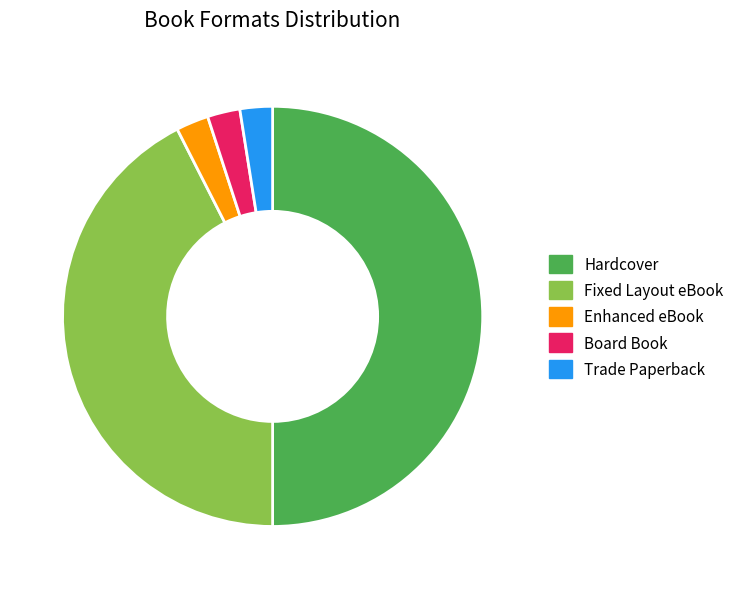

How many segments does this pie chart have?

5